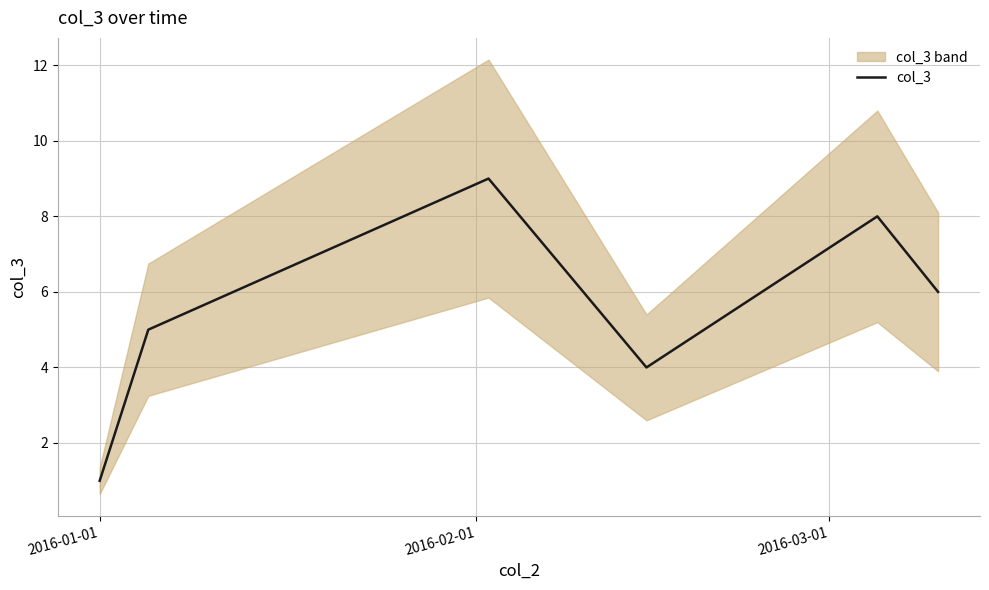

What is the greatest value displayed?

9